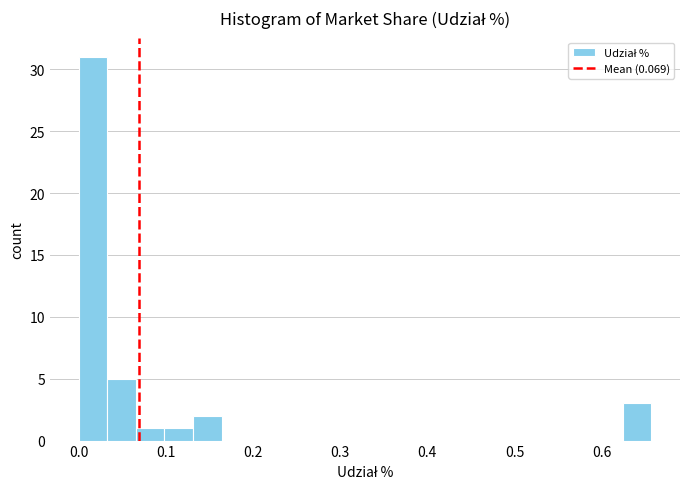

Around what value on the x-axis is the tallest bar? Give the approximate position of its centre, as read against the axis.

0.02